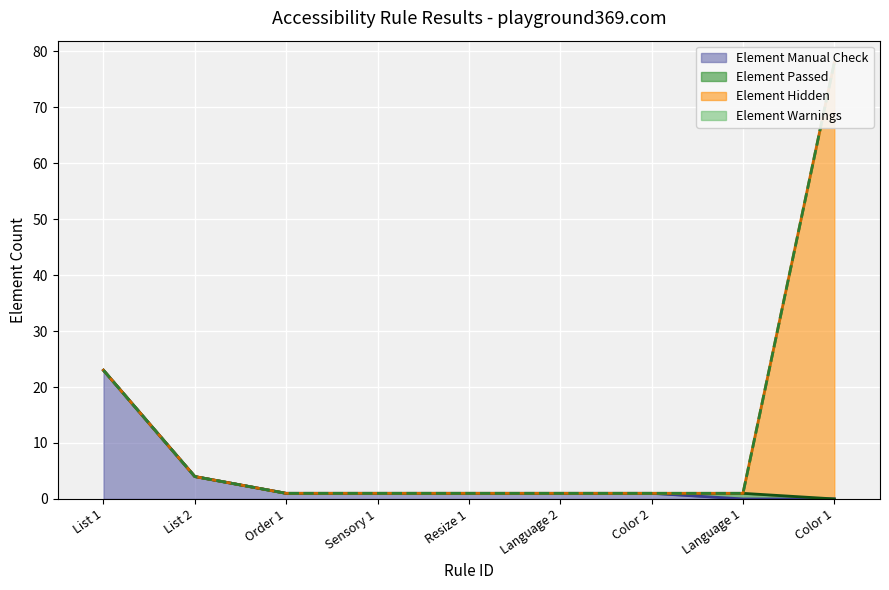

True or false: Element Warnings has more than 2 interior local peaks.

False